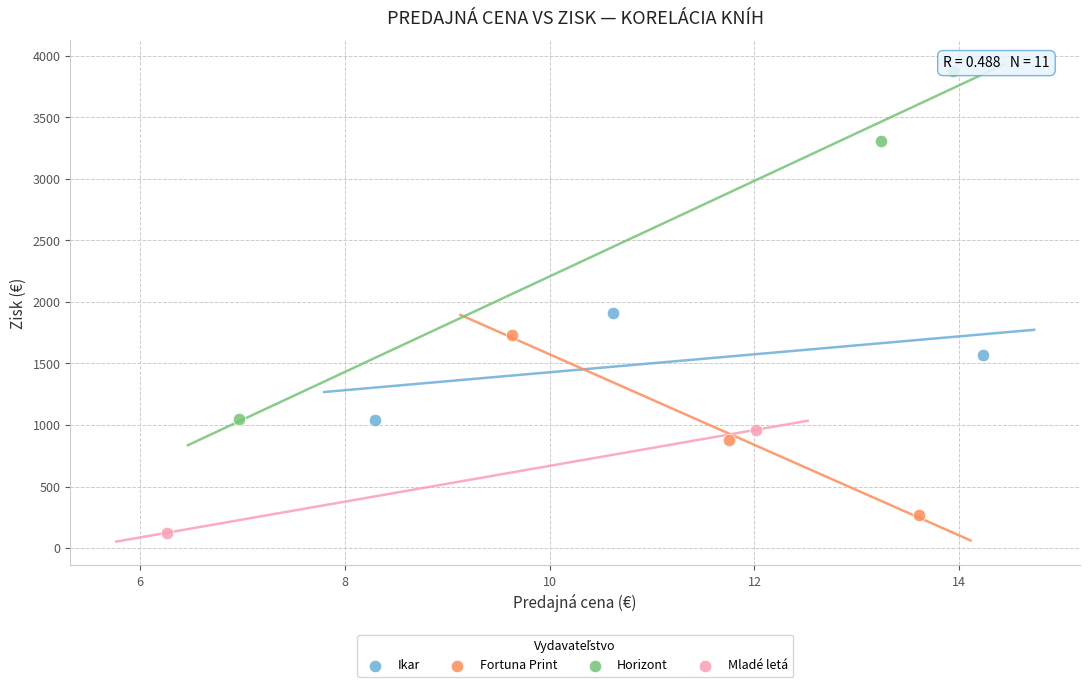

What are all the series names shown in the legend?

Ikar, Fortuna Print, Horizont, Mladé letá